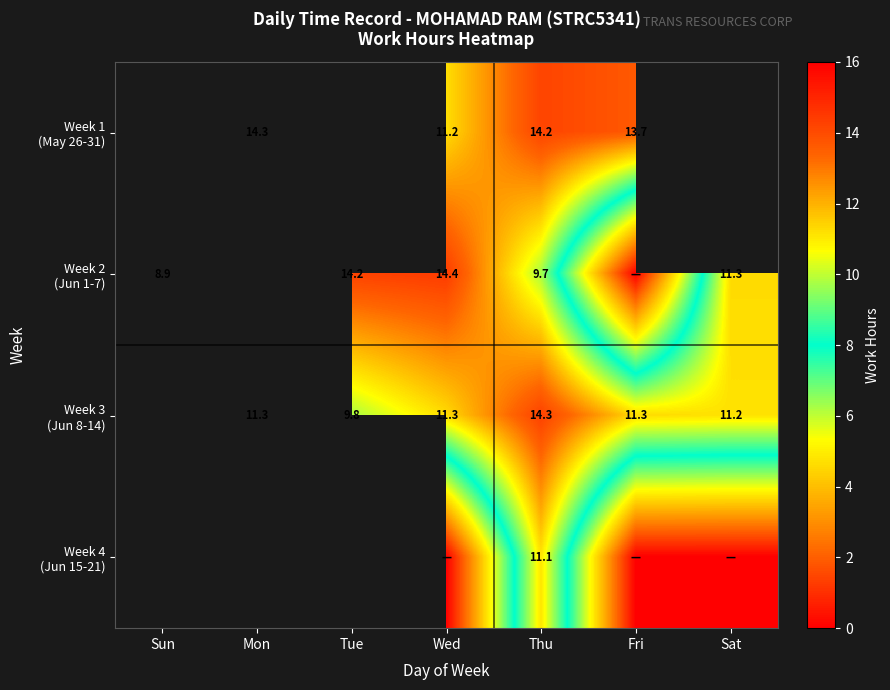

Count the number of categories in the chart.

7